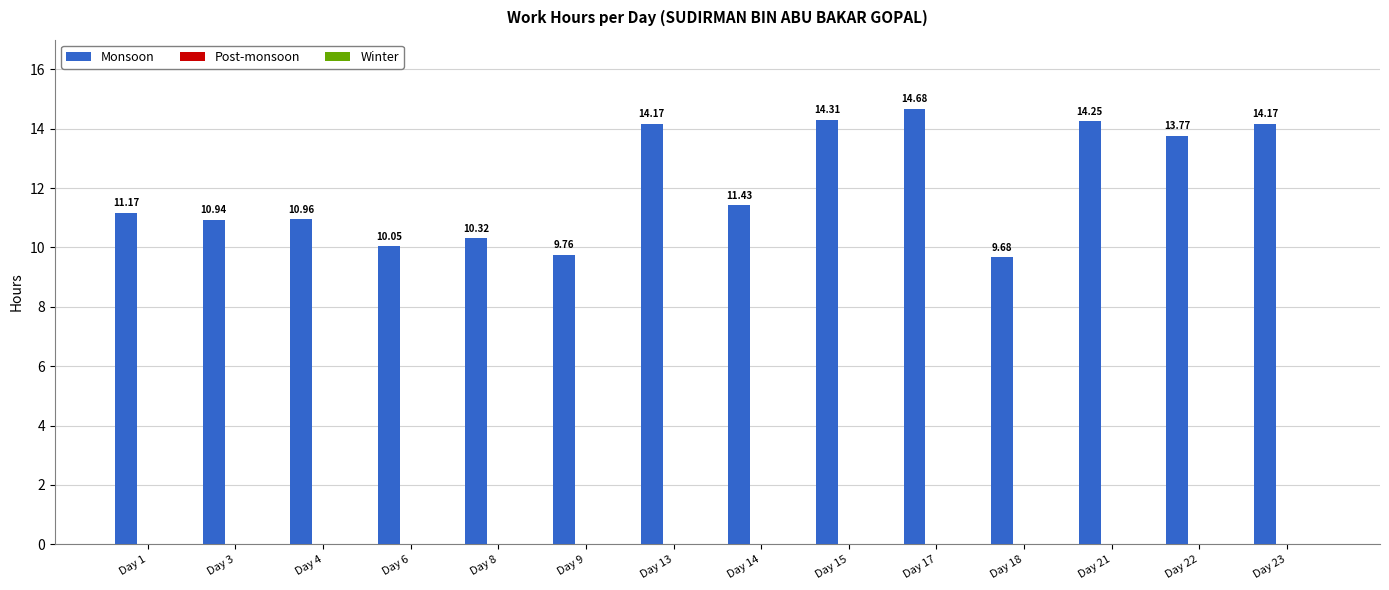

What is the average value?

12.1